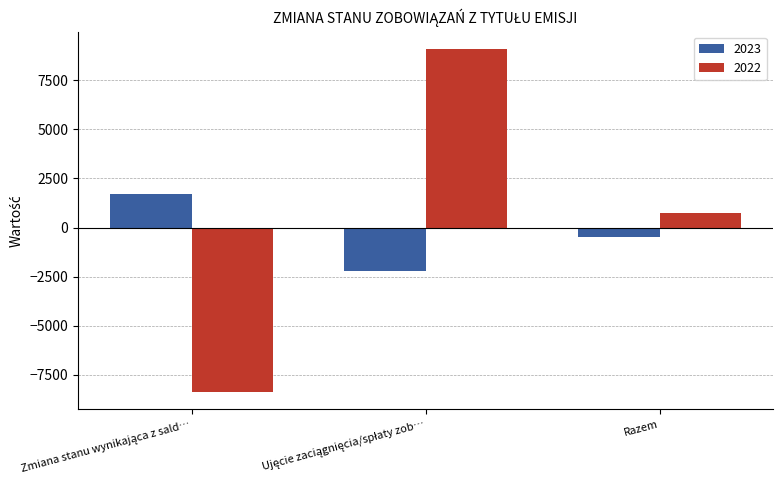

Which series has the largest total across all categories?

2022